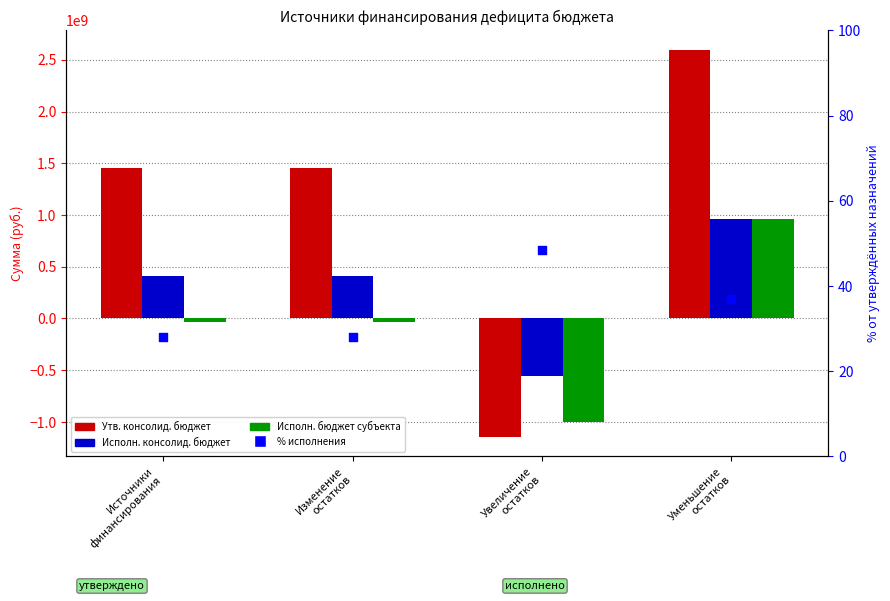

At which category is the sum across all series the highest?

Уменьшение
остатков